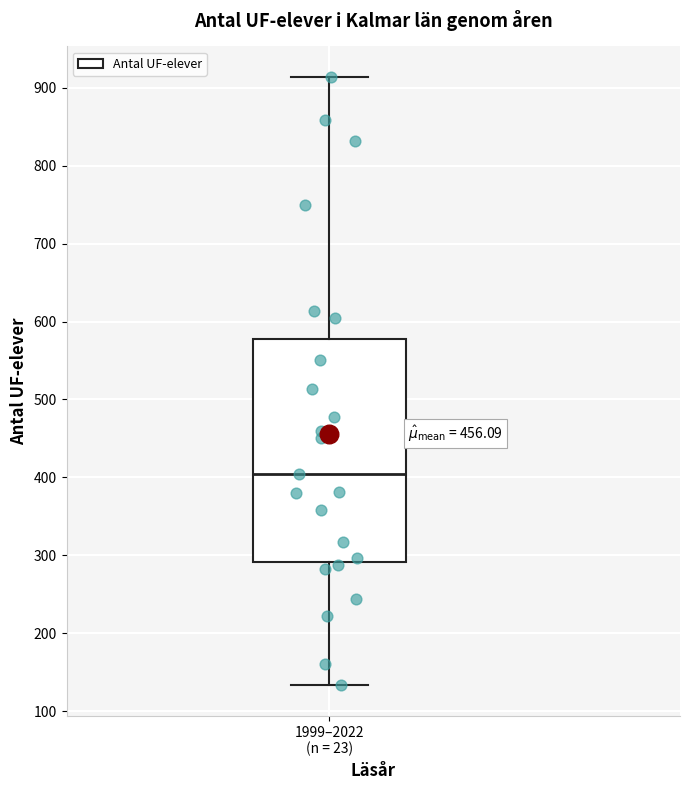

Transcribe this box plot: give where the median line is, the range the box spans, and where the two whiskers end, as read against the y-axis. The values are not printed on the chart, so give them approximately, as read against the axis.

median 400, box 290 to 580, whiskers 130 to 910